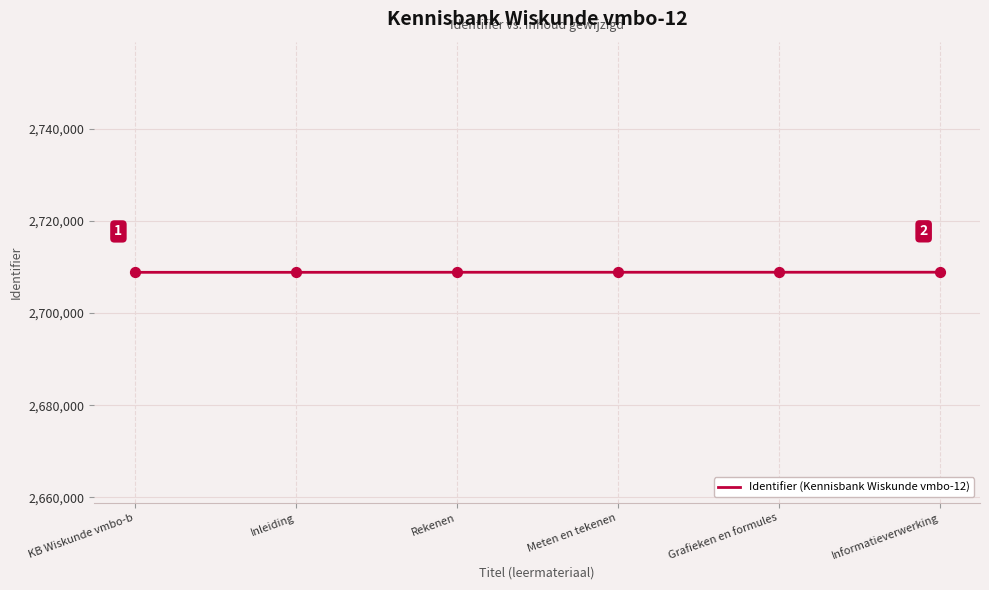

What is the change in value from Meten en tekenen to Informatieverwerking?

+8